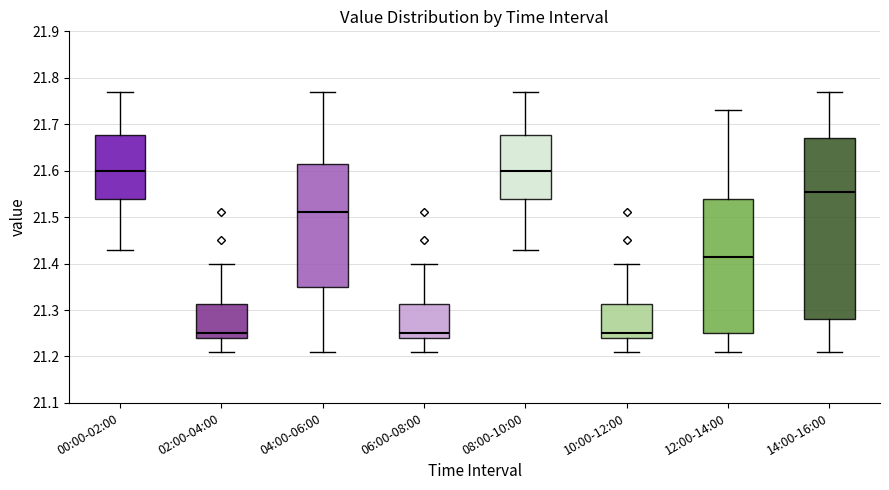

Where does the lower whisker of the box for 12:00-14:00 end on the y-axis? The values are not printed on the chart, so give them approximately, as read against the axis.

21.21